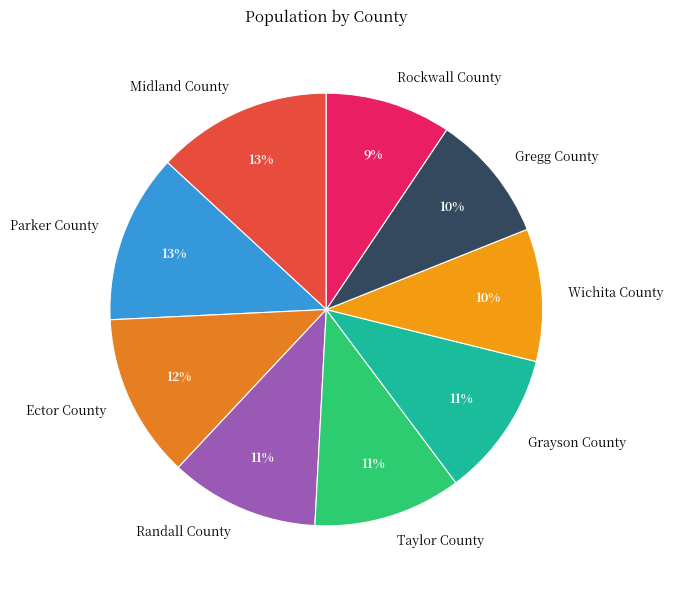

Does any single category account for the majority?

No